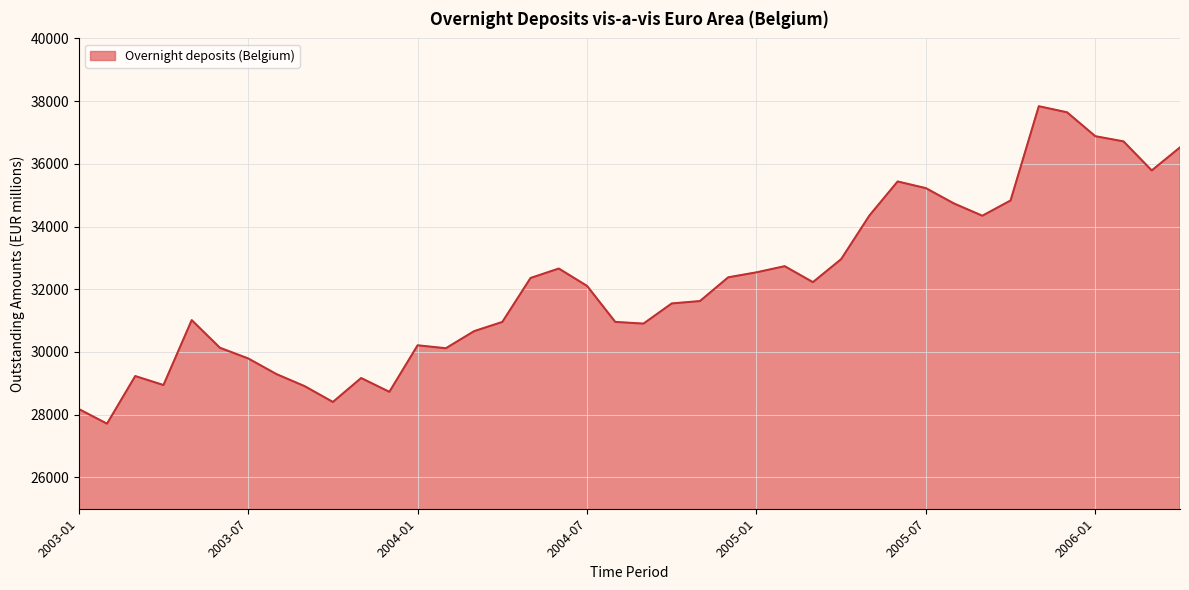

What is the greatest value displayed?

37837